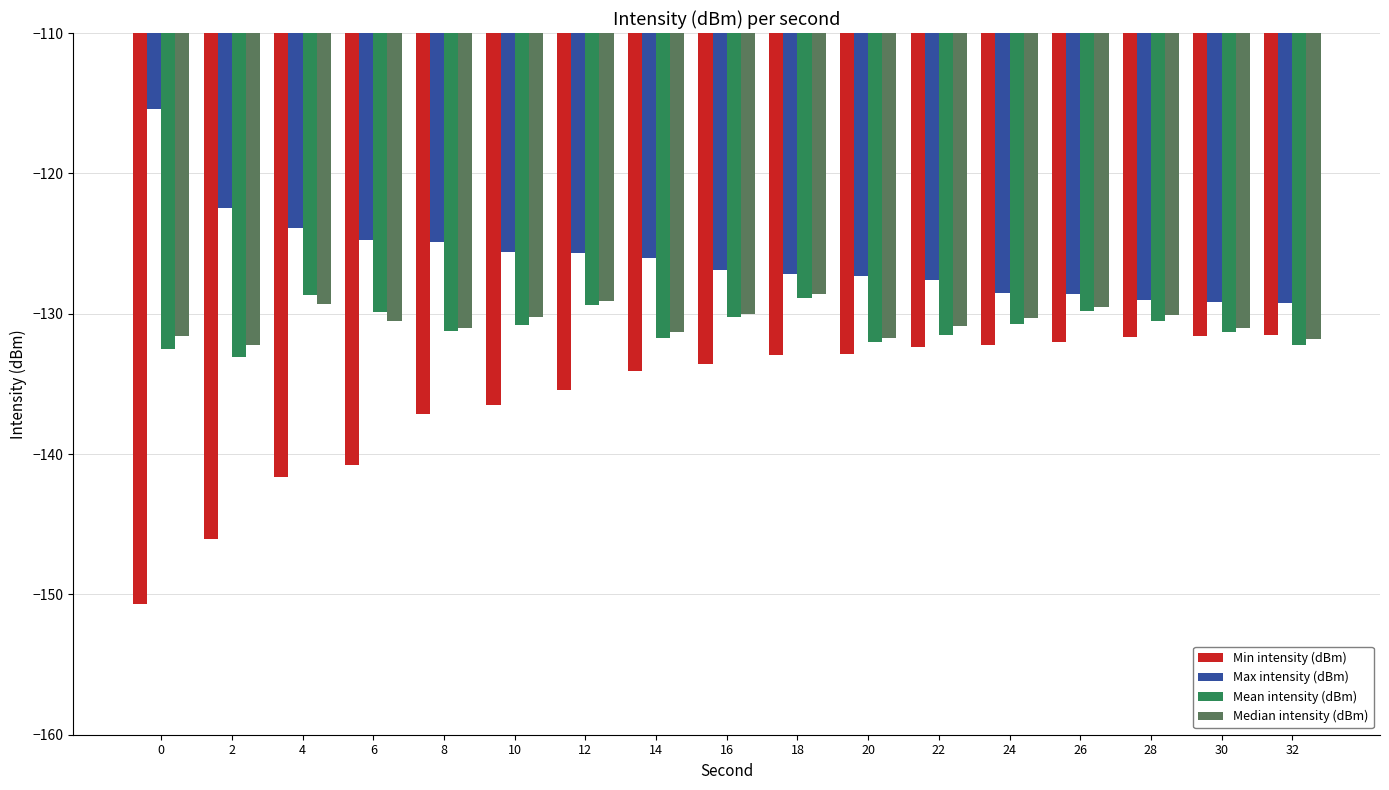

What is the difference between the maximum and minimum values in the Max intensity (dBm) series?

13.8